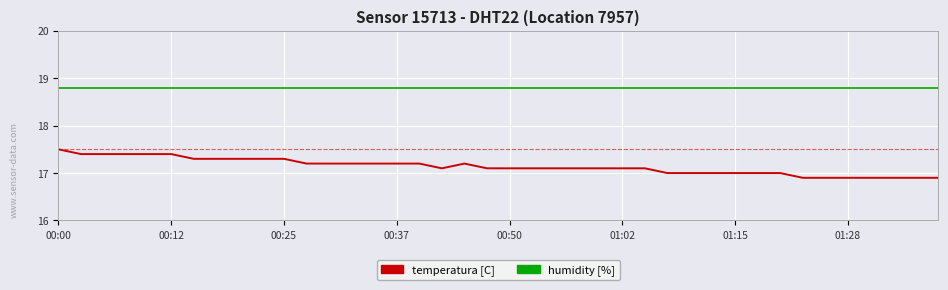

True or false: temperatura [C] and humidity [%] intersect in this chart.

False